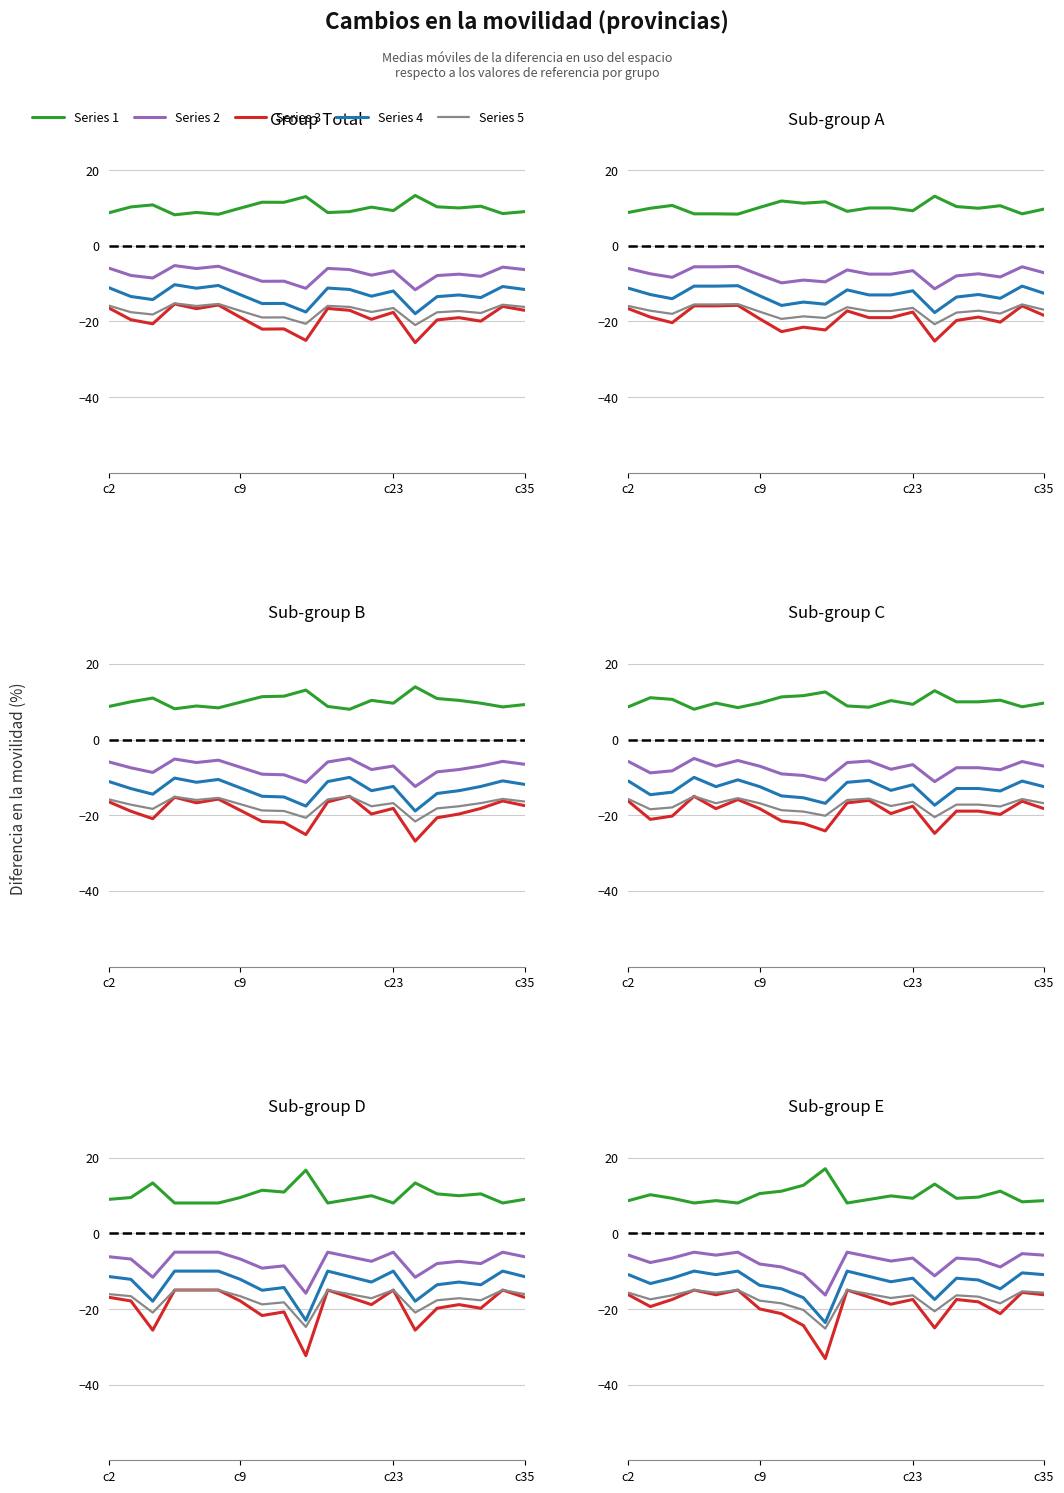

True or false: Series 3 and Series 2 intersect in this chart.

False